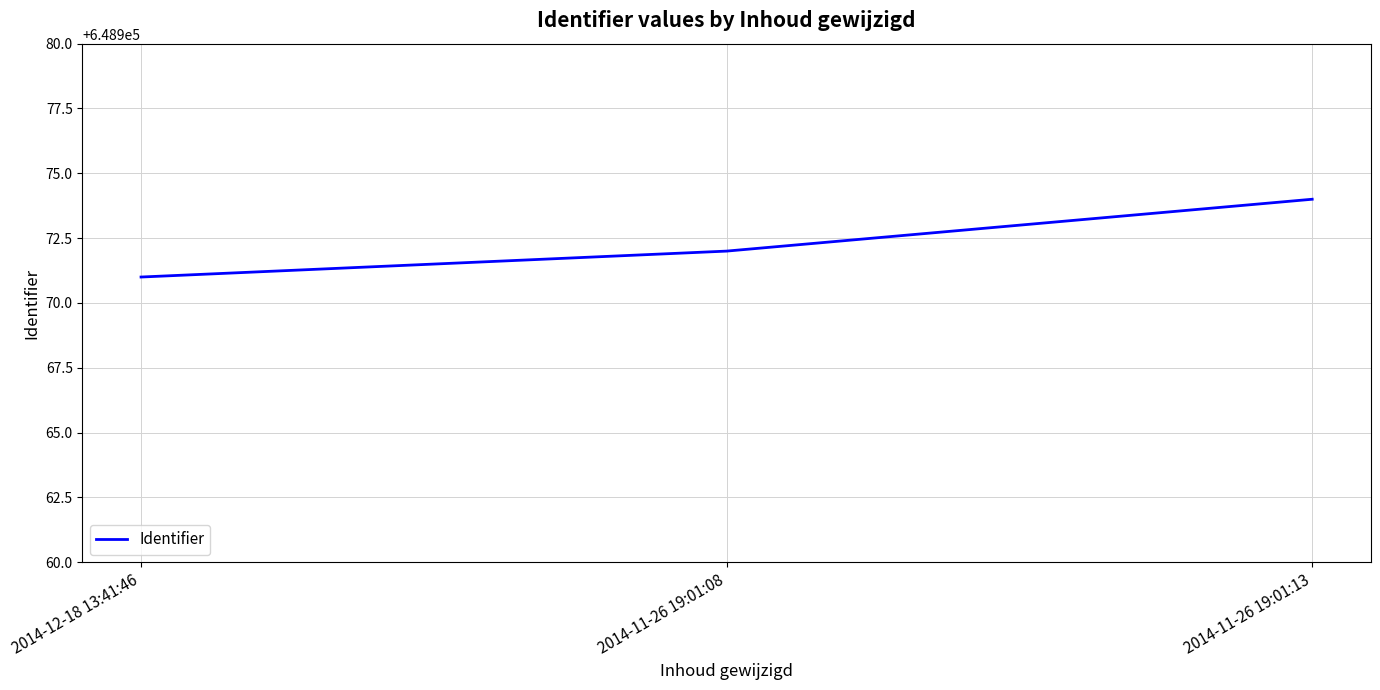

List the labels in order of value, largest first.

2014-11-26 19:01:13, 2014-11-26 19:01:08, 2014-12-18 13:41:46